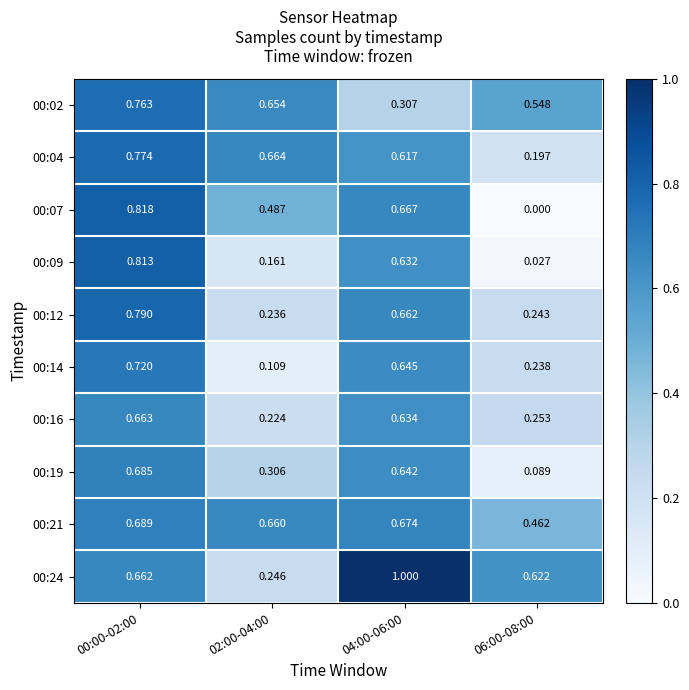

Is the value of 00:14 at 04:00-06:00 greater than the value of 00:21 at 06:00-08:00?

Yes